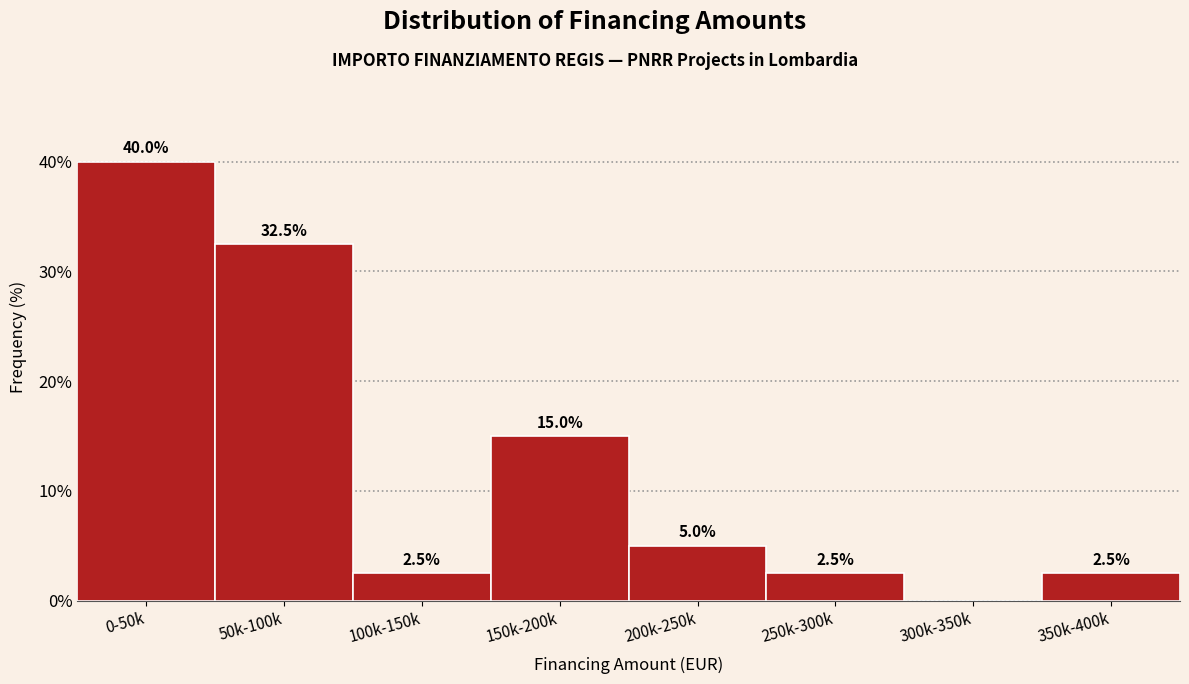

Reading right to left, extract all data points from this chart.

350k-400k=2.5	300k-350k=0.0	250k-300k=2.5	200k-250k=5.0	150k-200k=15.0	100k-150k=2.5	50k-100k=32.5	0-50k=40.0